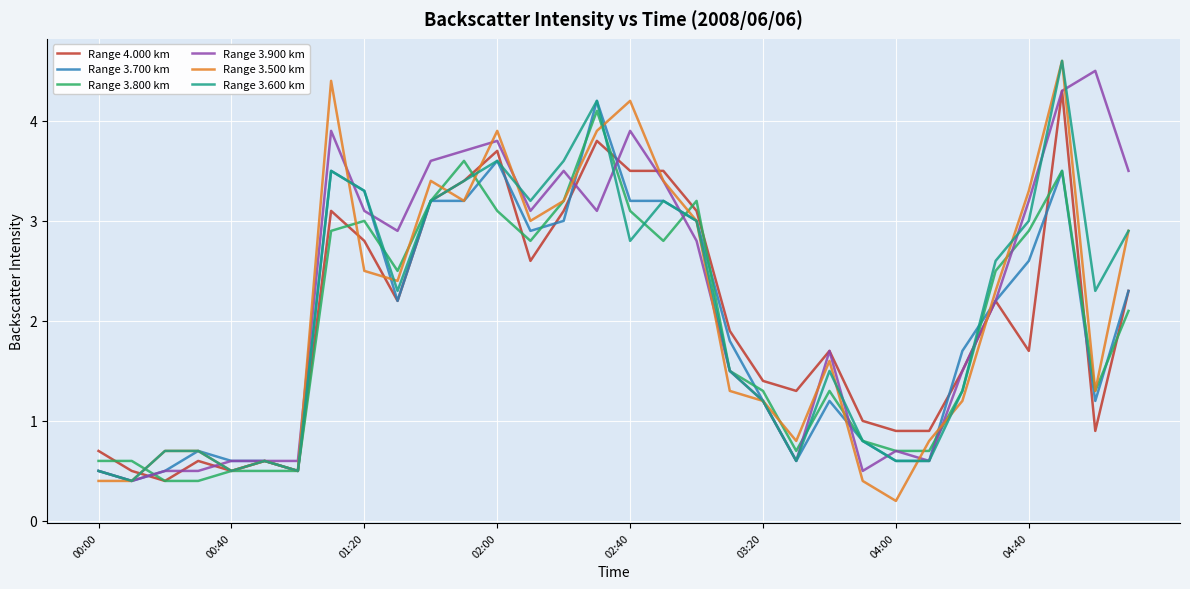

What is the greatest value displayed?

4.6